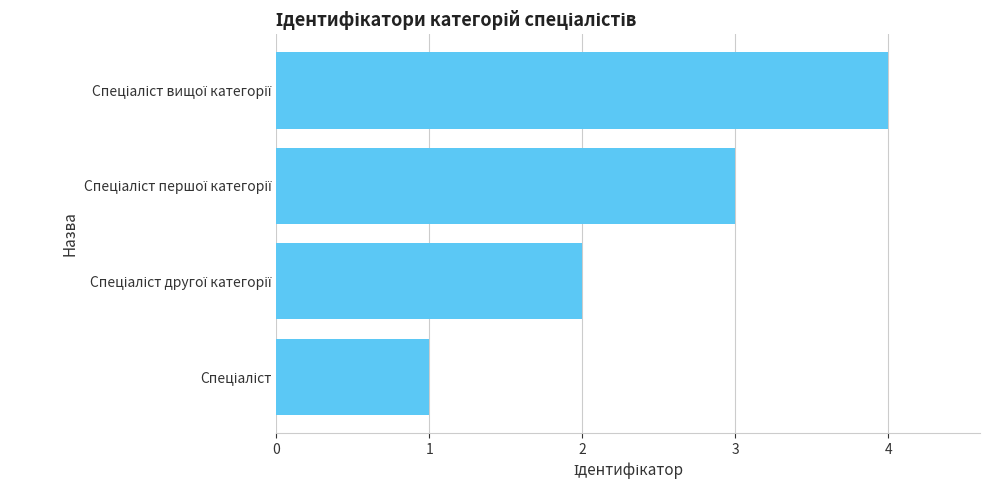

What is the greatest value displayed?

4